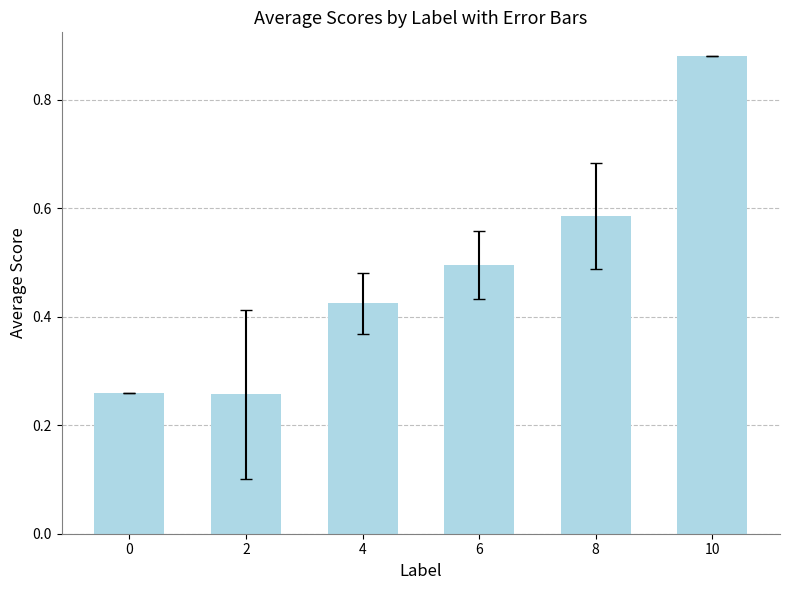

At which category does the chart reach its peak across all series?

10